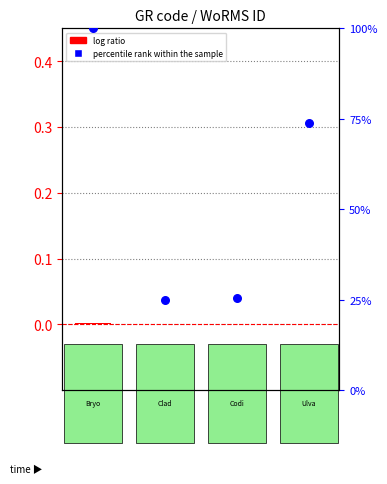

At which category is the sum across all series the highest?

RAS103